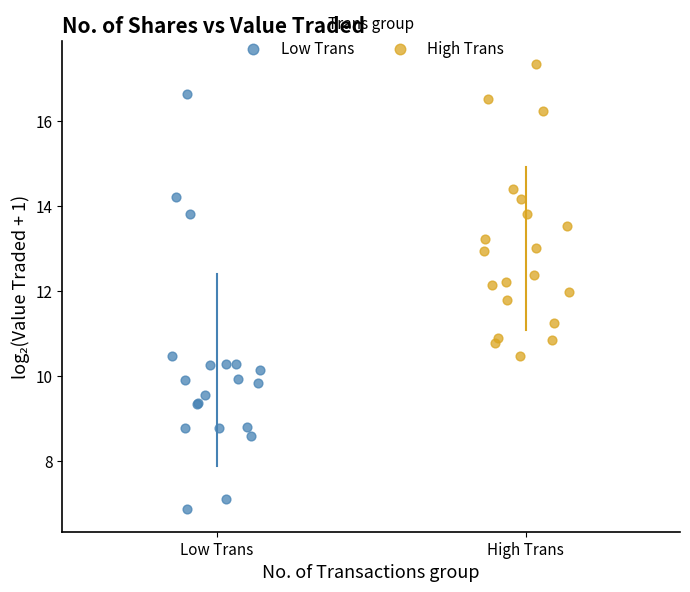

Which series has the widest spread of Y values?

Low Trans